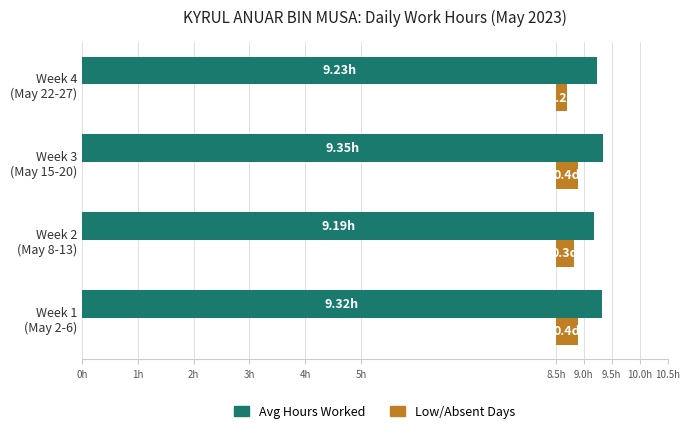

What is the value of the Low/Absent Days bar at the 2nd from the left?

0.3